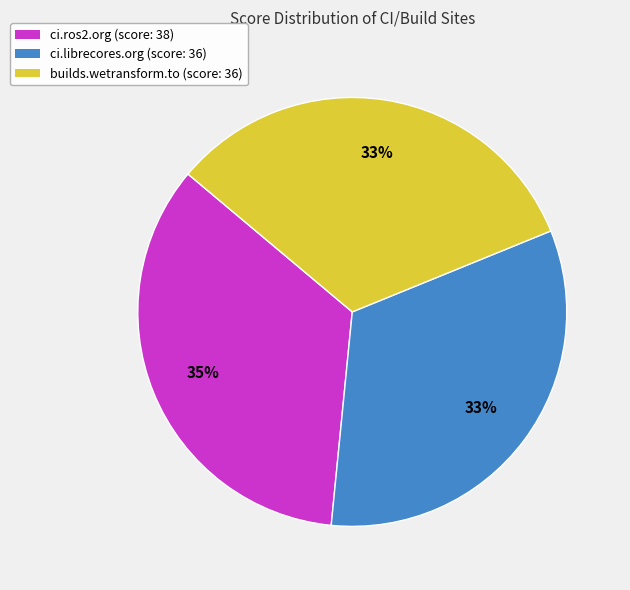

To the nearest percent, what percentage of the pie is ci.ros2.org?

35%